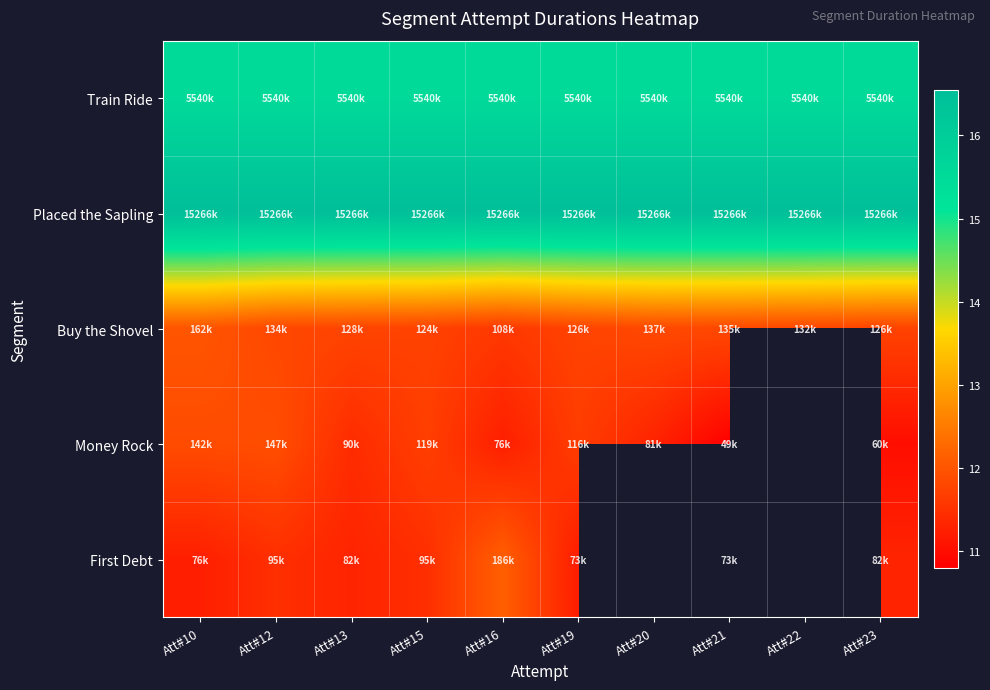

What is the difference between the maximum and minimum values in the Buy the Shovel series?

0.4